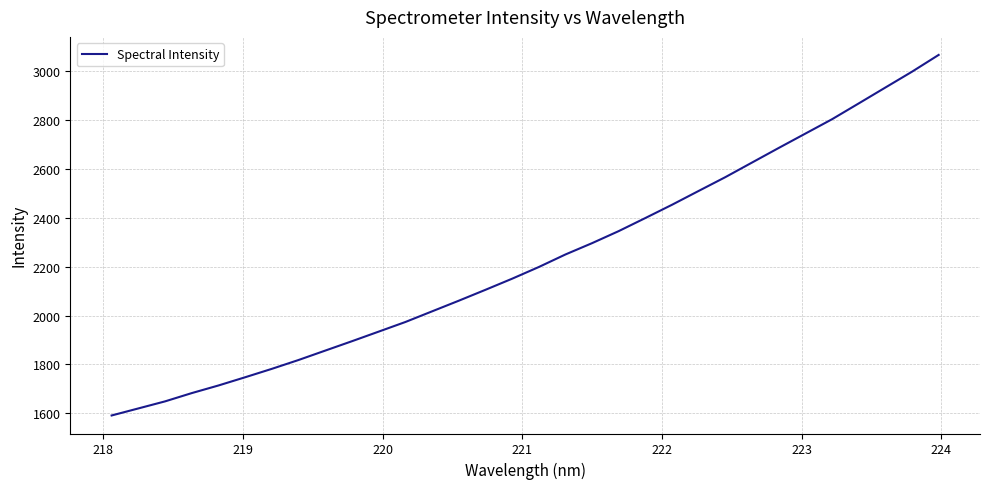

What is the minimum value shown in the chart?

1591.0